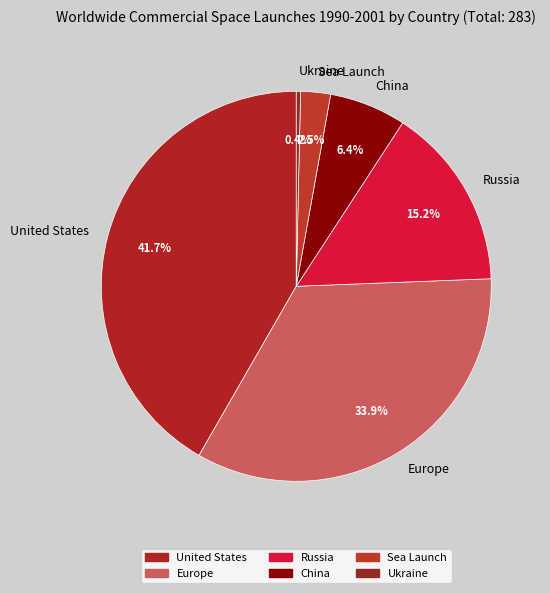

Which slice is the largest?

United States